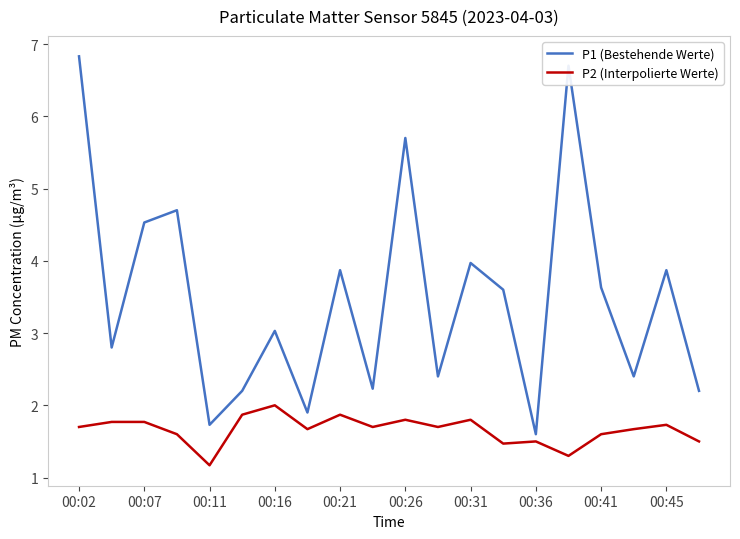

What is the maximum value for P1 (Bestehende Werte)?

6.8